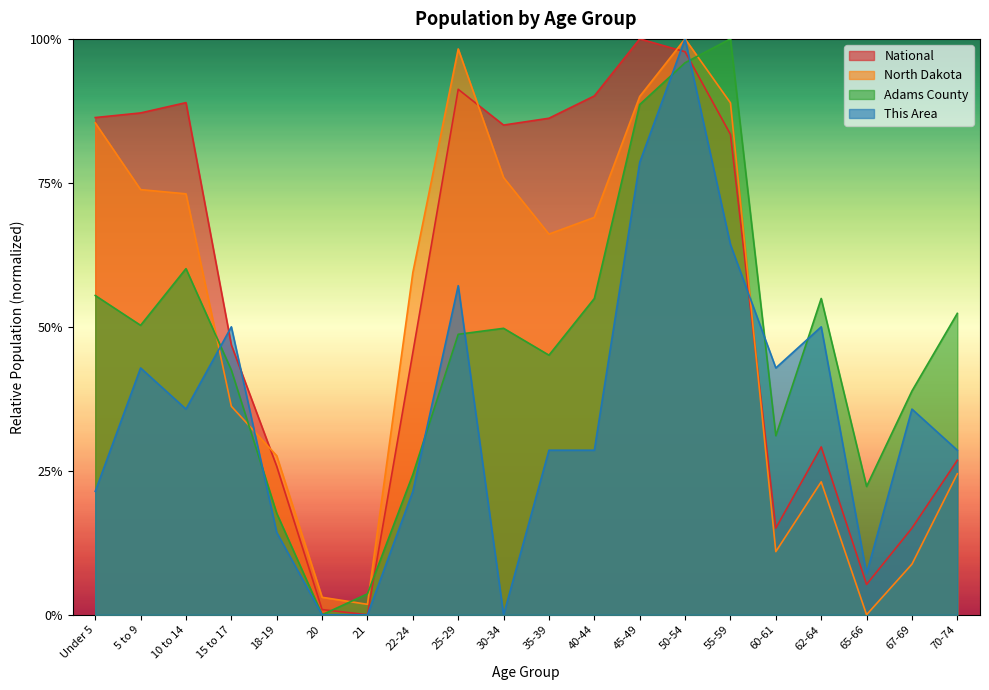

Where is the first local maximum for North Dakota?

25-29